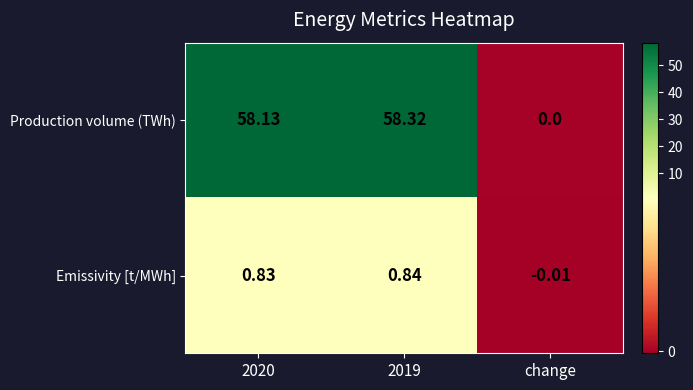

Rank the series by their maximum value, from highest to lowest.

Production volume (TWh), Emissivity [t/MWh]